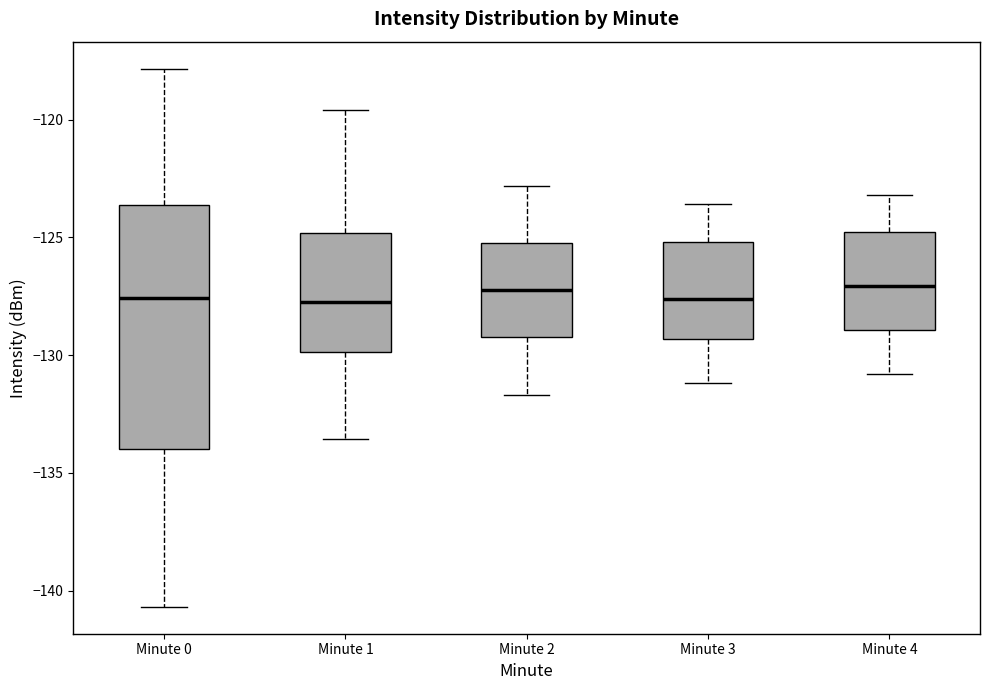

Comparing the boxes themselves (not the whiskers), which one is the tallest?

Minute 0